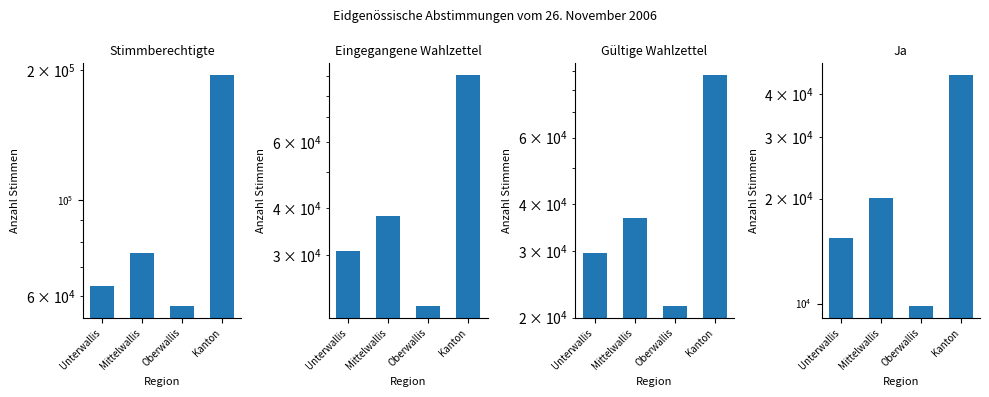

Reading left to right, list all the values displayed in this chart.

Stimmberechtigte: 63186	75251	56766	195203
Eingegangene Wahlzettel: 30738	38139	21939	90816
Gültige Wahlzettel: 29748	36794	21436	87978
Ja: 15397	20114	9819	45330